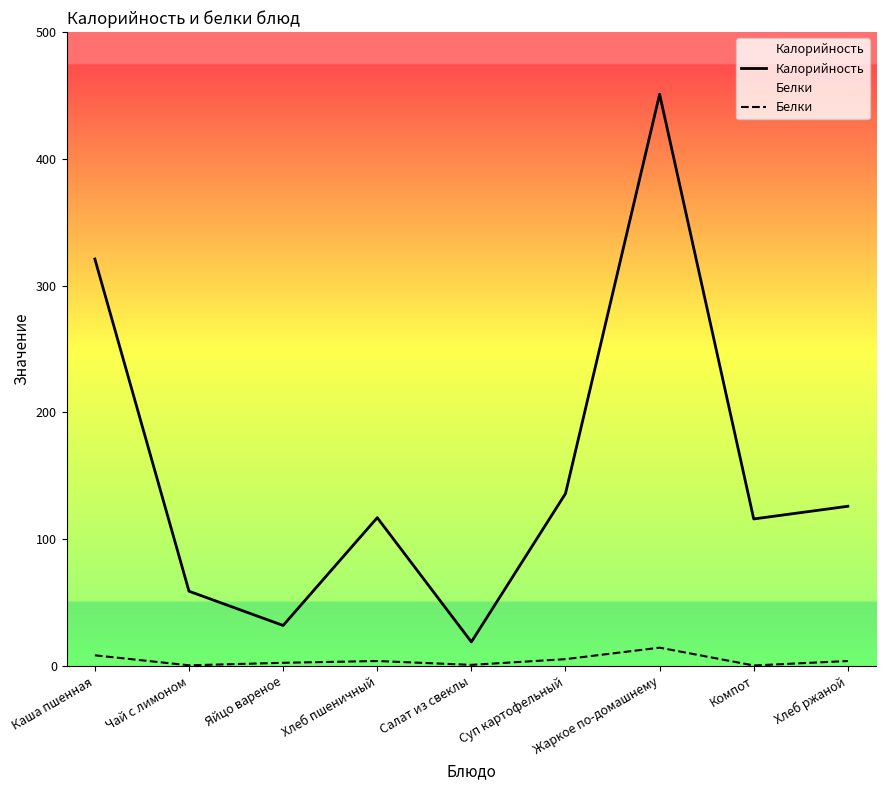

What is the label of the 2nd point from the right?

Компот